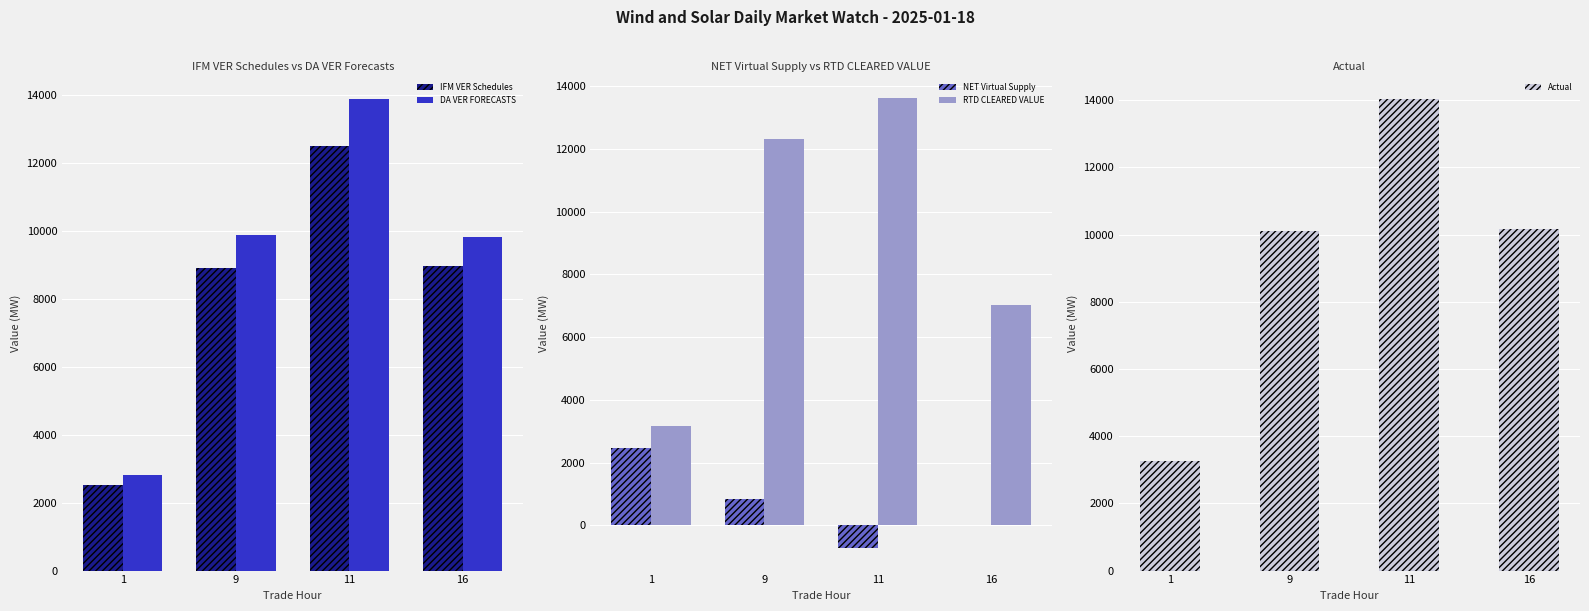

The NET Virtual Supply series shows -1284.0 at 11. True or false?

False